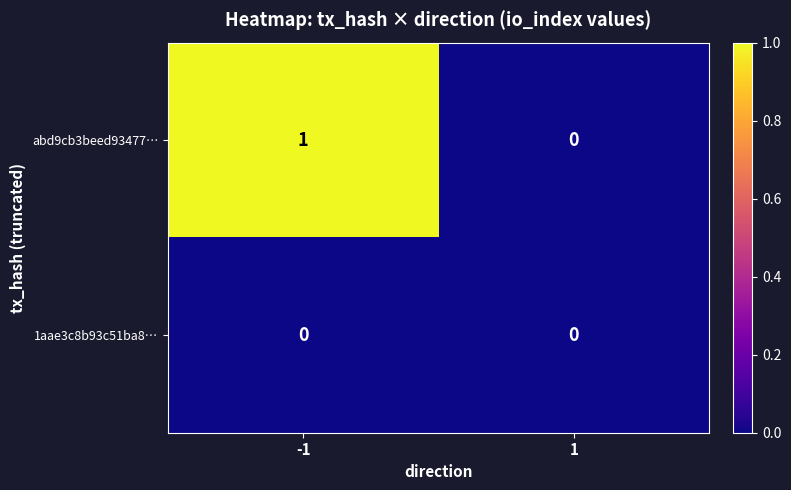

Rank the categories by abd9cb3beed93477… value from lowest to highest.

1, -1